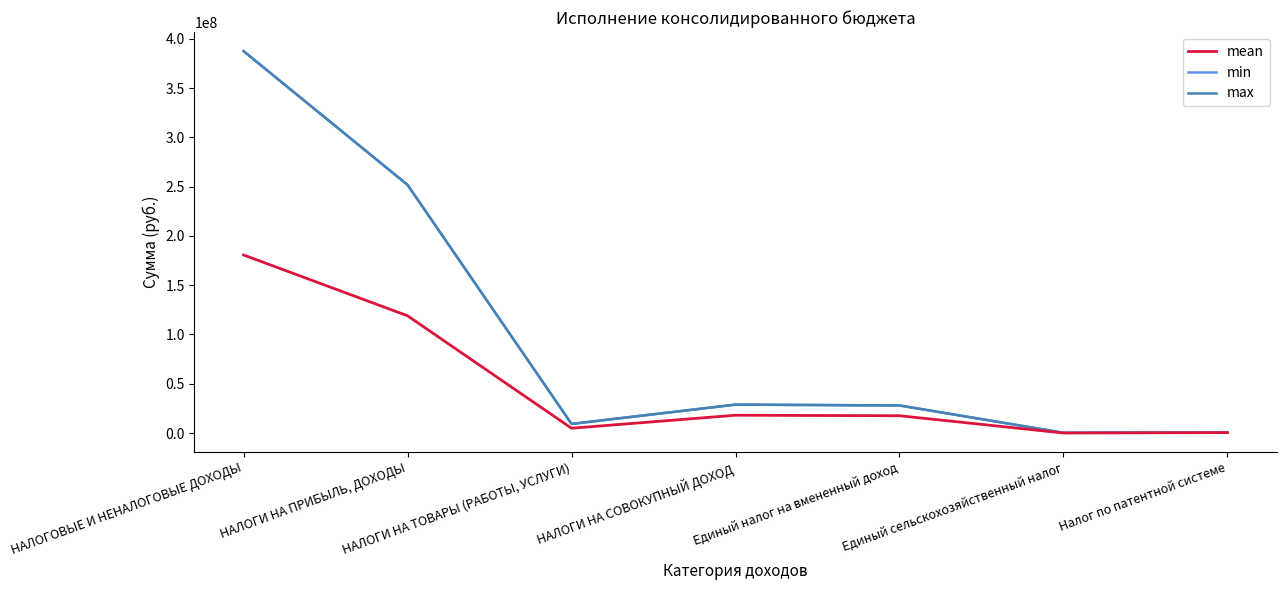

What is the sum of the mean values at НАЛОГИ НА ТОВАРЫ (РАБОТЫ, УСЛУГИ) and НАЛОГИ НА ПРИБЫЛЬ, ДОХОДЫ?

123816080.9